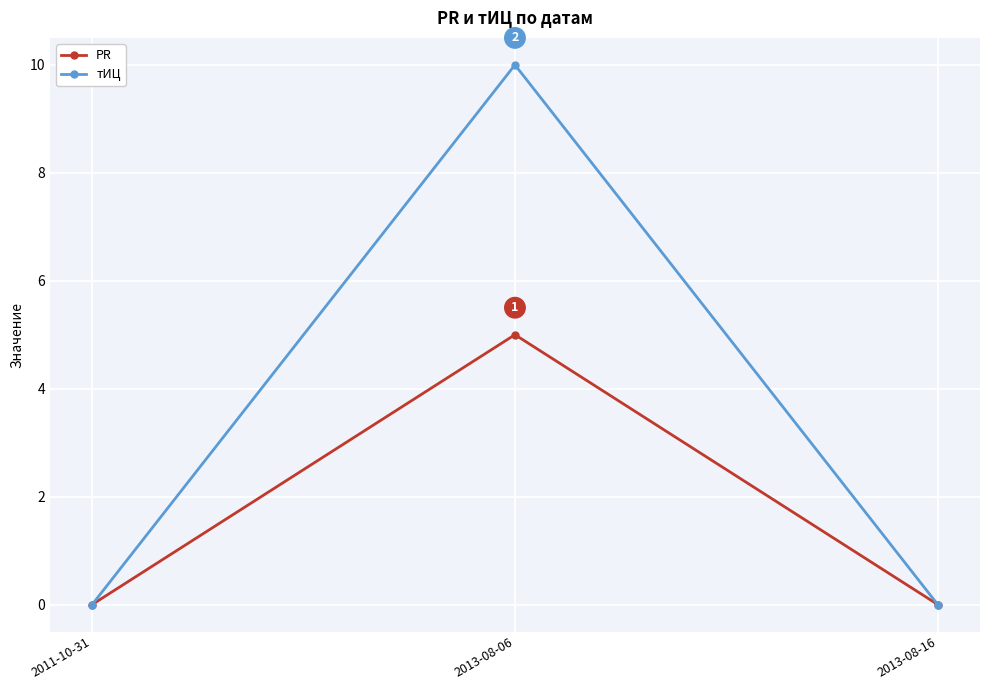

Which category has the highest value in the тИЦ series?

2013-08-06